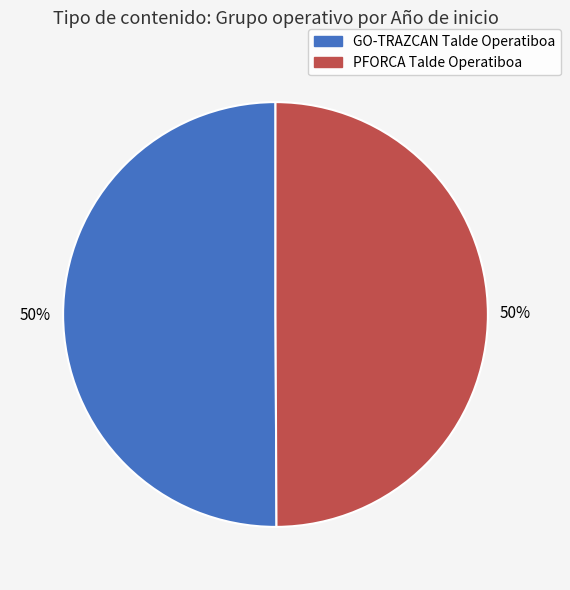

What is the ratio of the value at GO-TRAZCAN Talde Operatiboa to the value at PFORCA Talde Operatiboa?

1.0